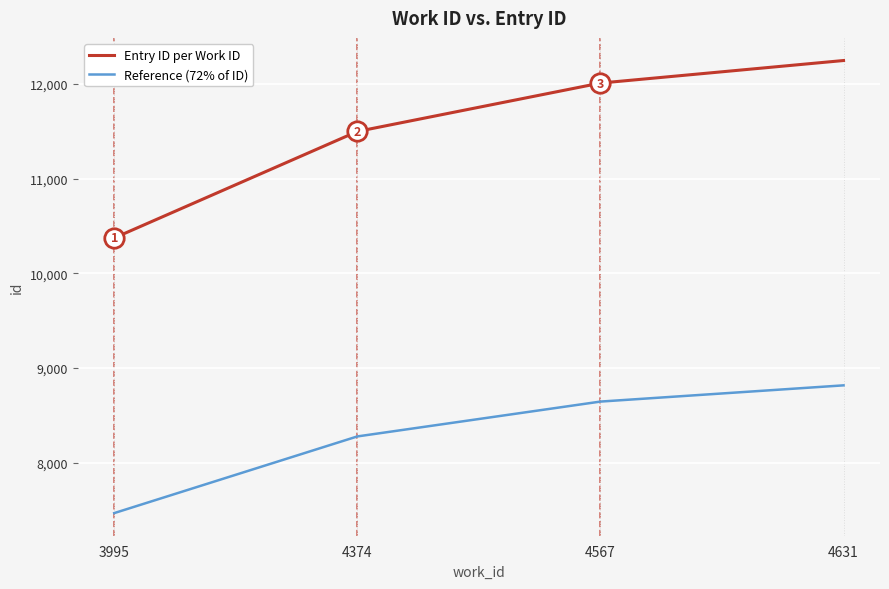

Is this an area chart (filled region under the line)?

No